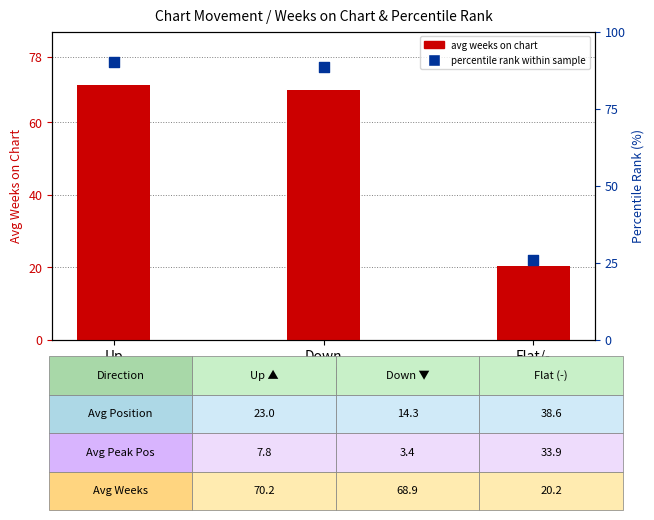

Which series has the largest Y range (max minus min)?

percentile rank within sample